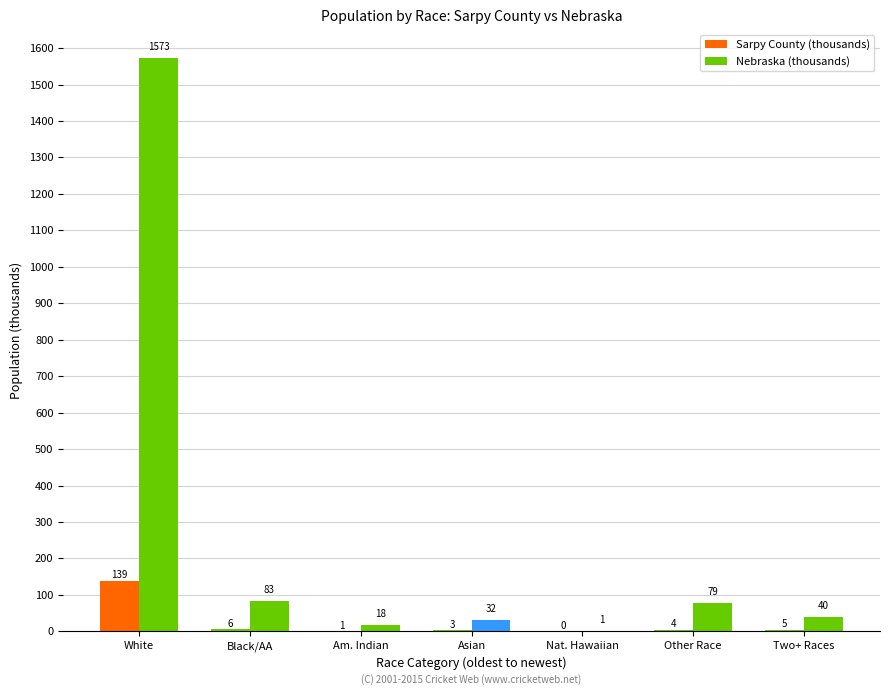

List the series in order of their overall mean, lowest first.

Sarpy County (thousands), Nebraska (thousands)